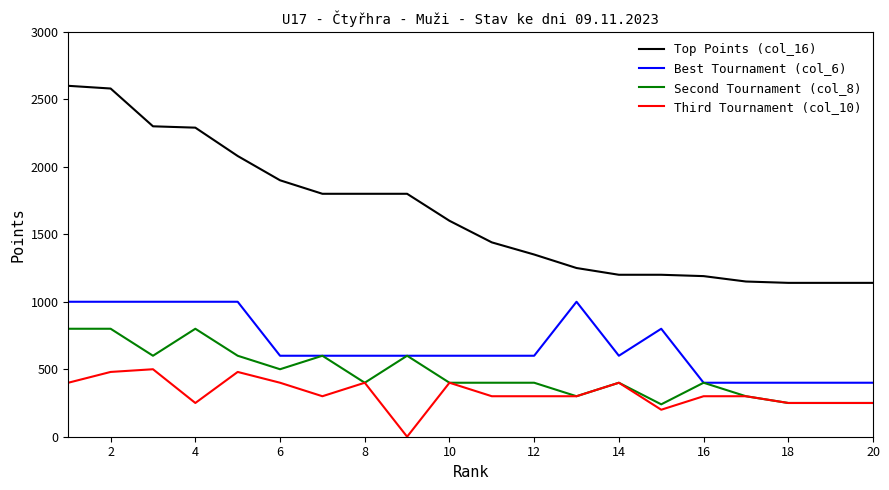

Which series has the largest total across all categories?

Top Points (col_16)